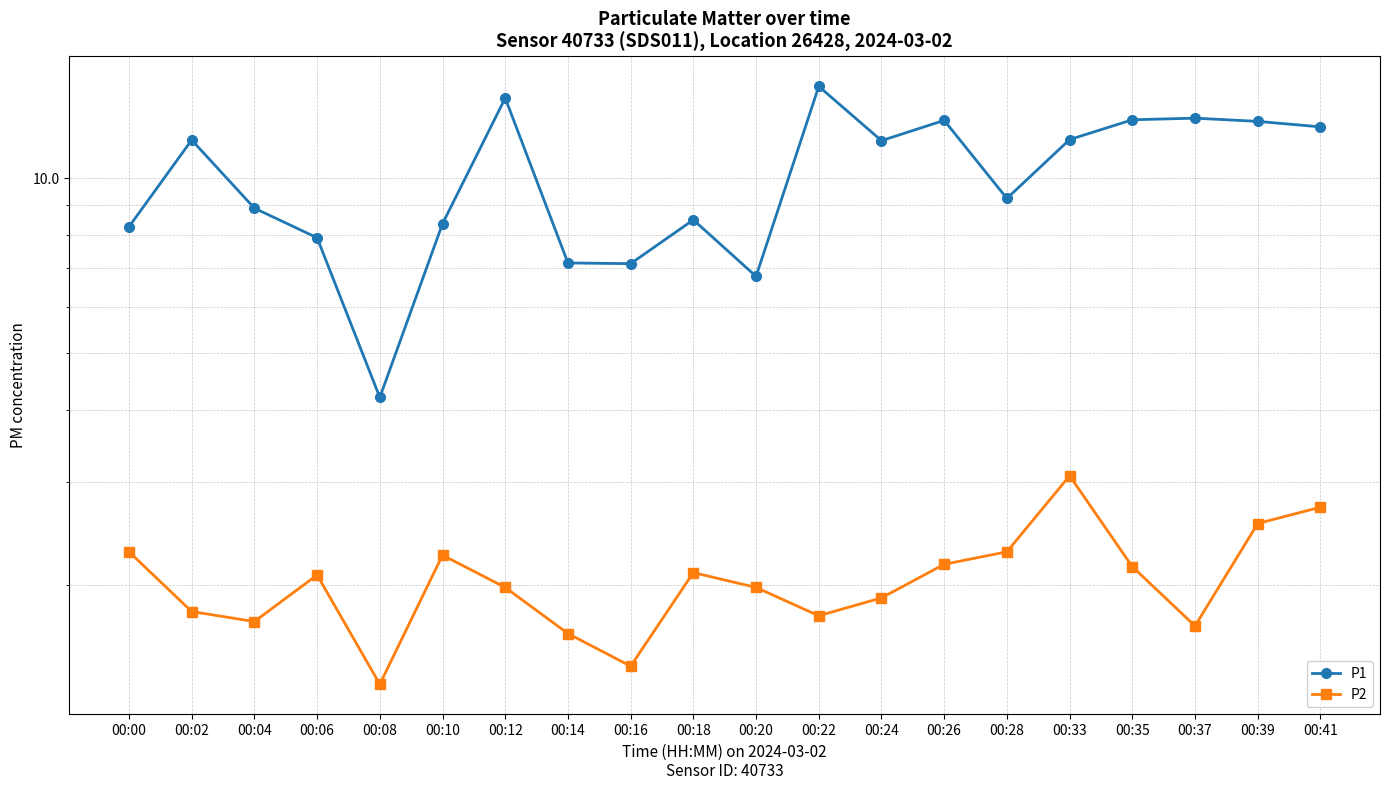

Which series has the widest spread of values?

P1